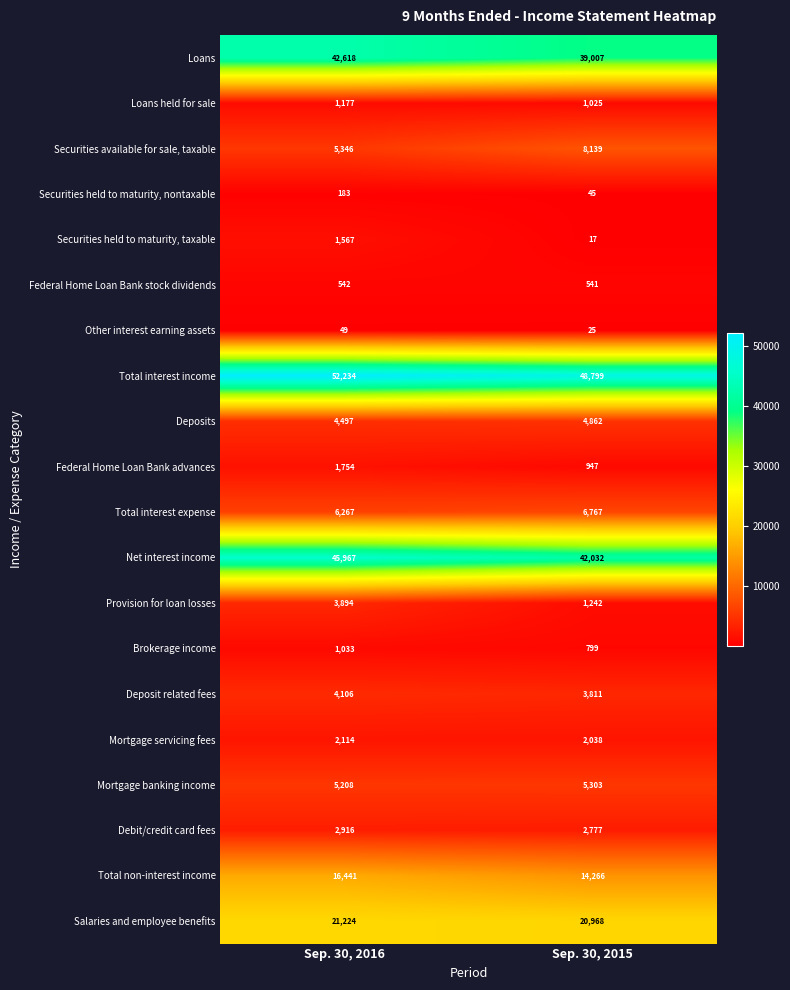

The value of Brokerage income at Sep. 30, 2016 is 1033. True or false?

True